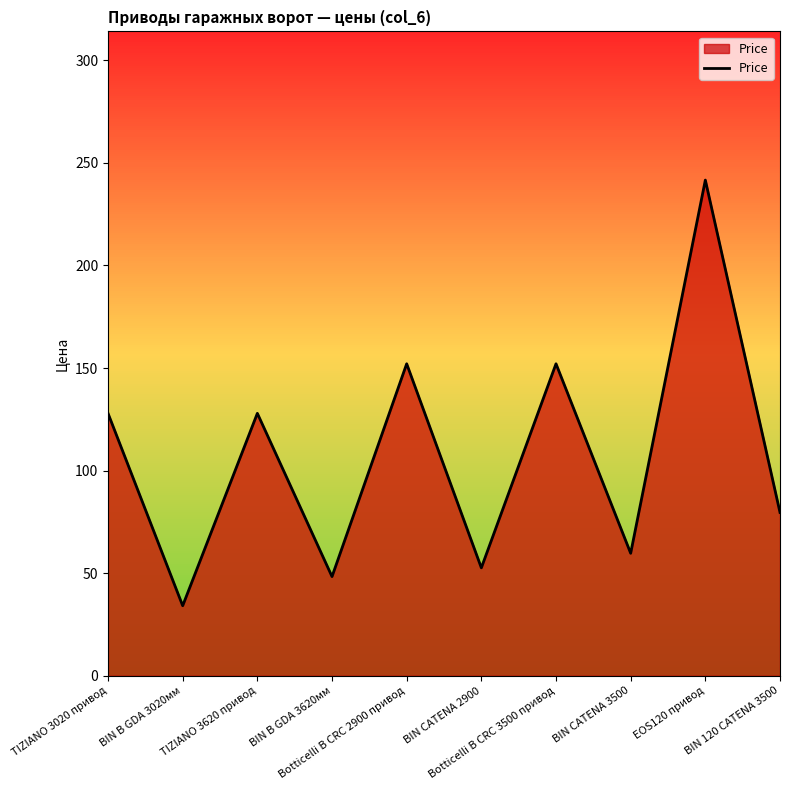

Reading right to left, transcribe all the data shown in this chart.

79.6	241.6	59.7	152.1	52.6	152.1	48.3	127.9	34.1	127.9